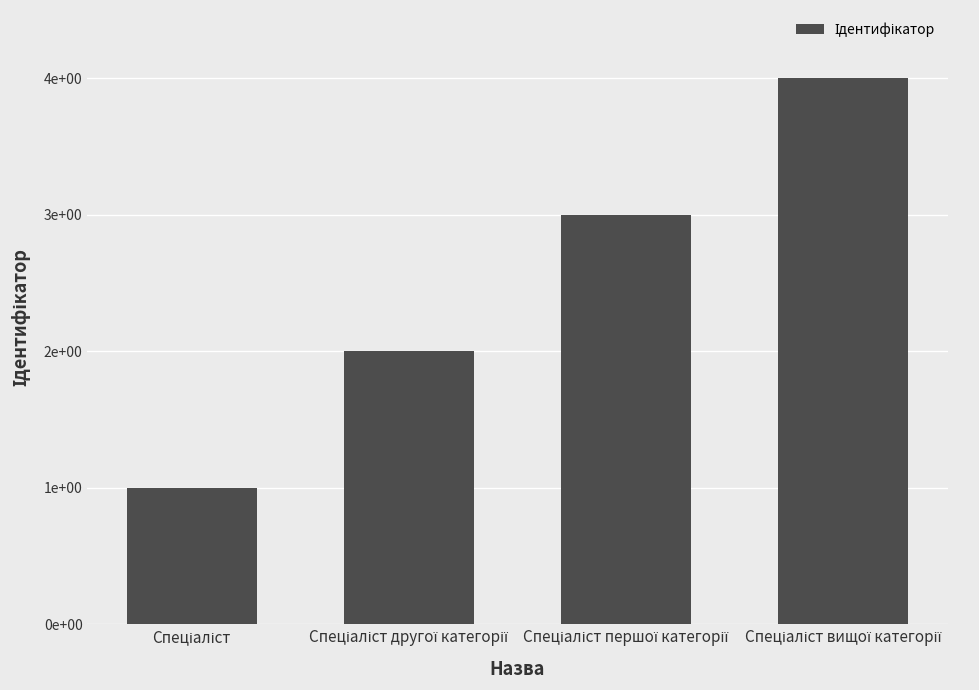

The value at Спеціаліст першої категорії is 2. True or false?

False